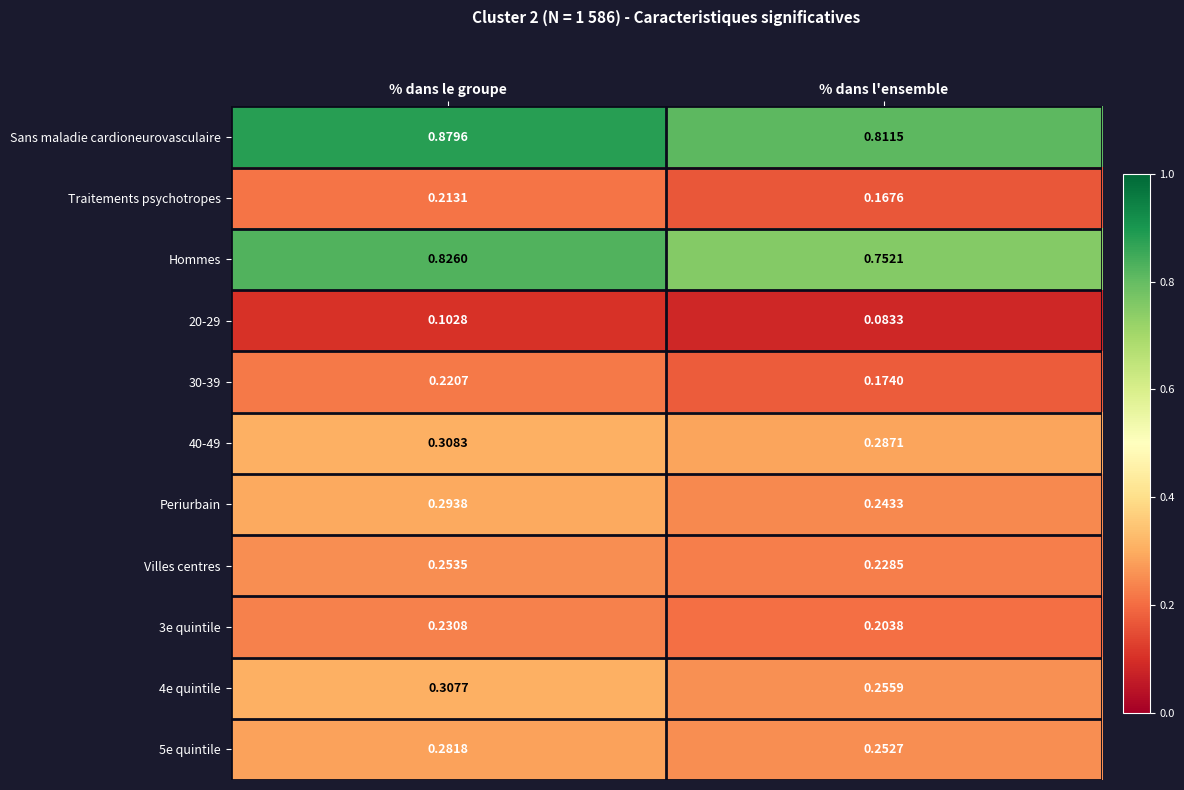

Which category has the highest value in the 40-49 series?

% dans le groupe